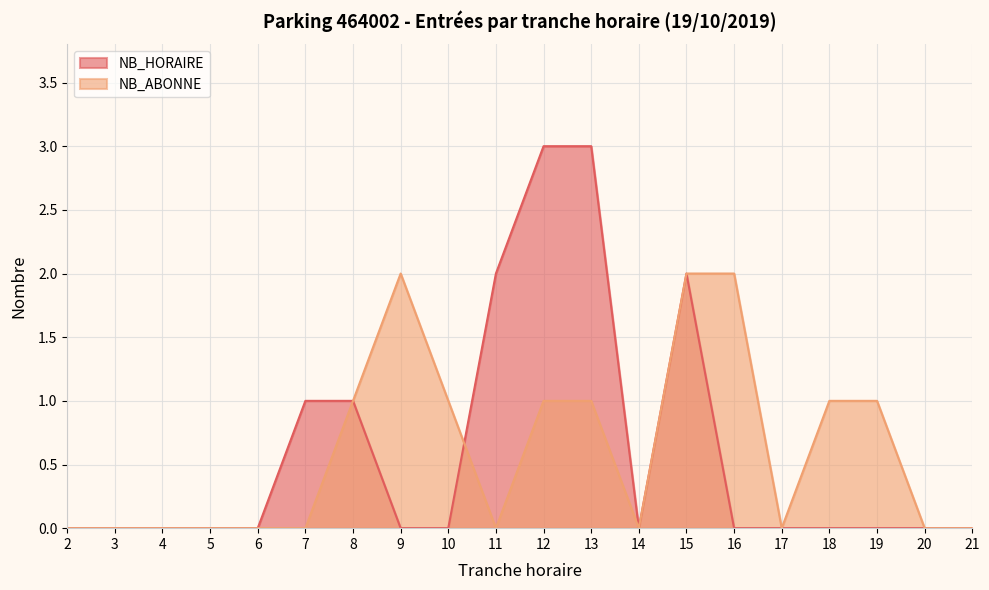

True or false: NB_HORAIRE and NB_ABONNE cross at least once.

True